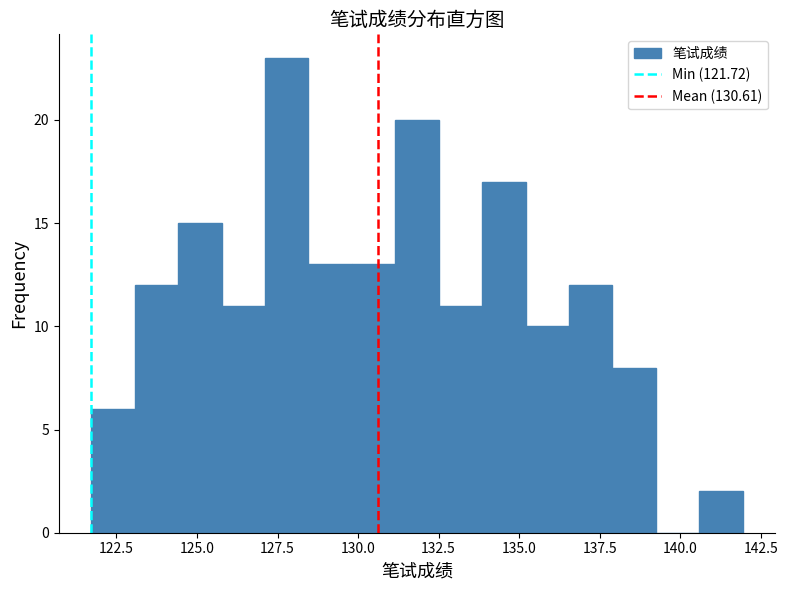

Around what value on the x-axis is the tallest bar? Give the approximate position of its centre, as read against the axis.

128.0